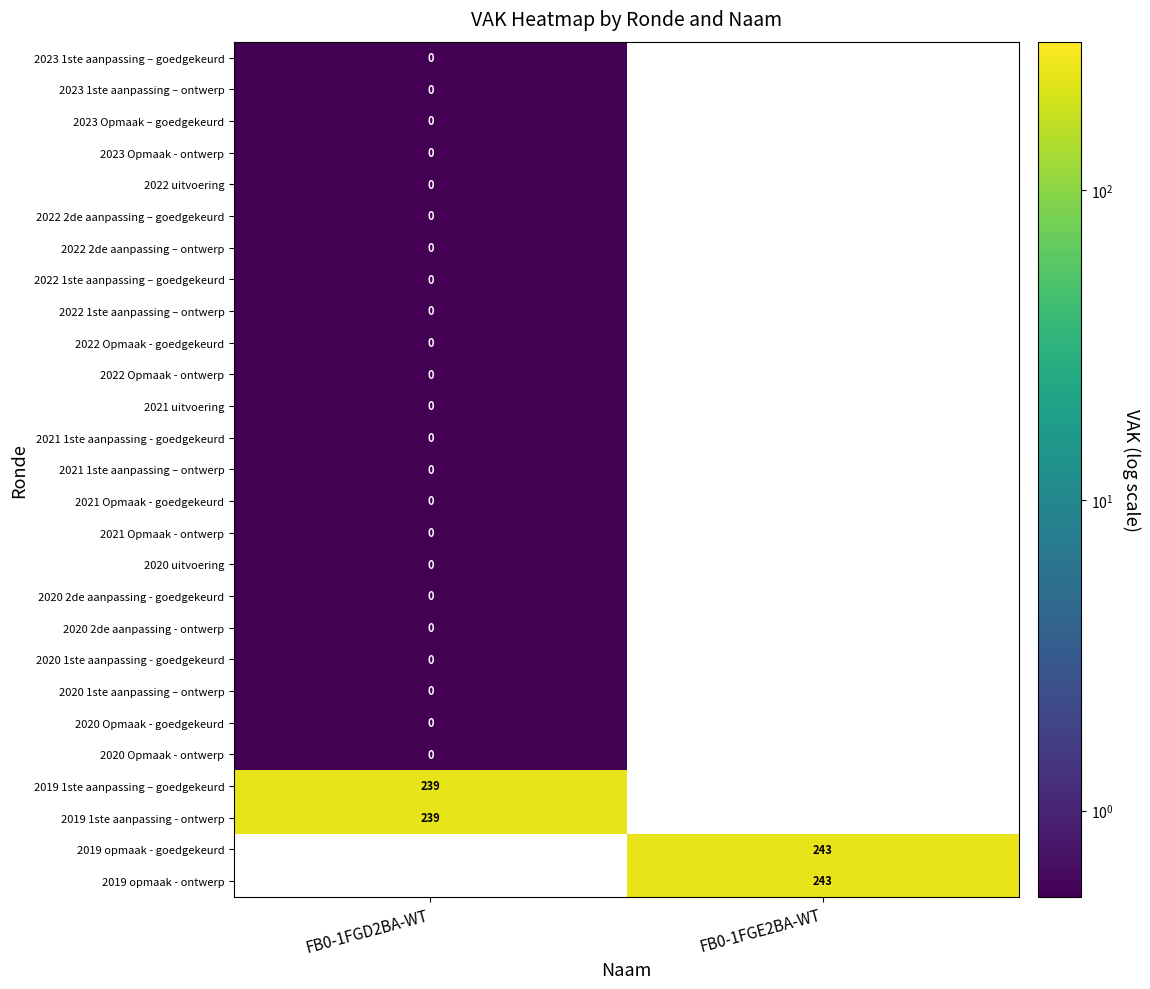

List the labels in order of 2020 Opmaak - goedgekeurd value, smallest first.

FB0-1FGD2BA-WT, FB0-1FGE2BA-WT